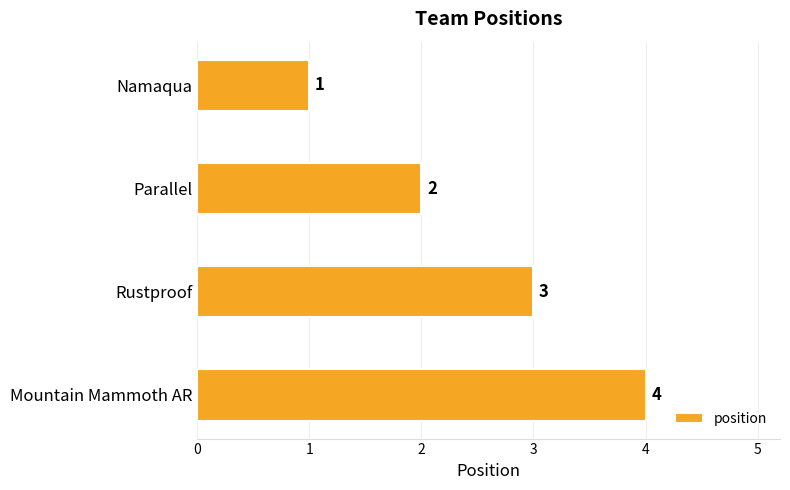

What is the ratio of the value at Parallel to the value at Rustproof?

0.7